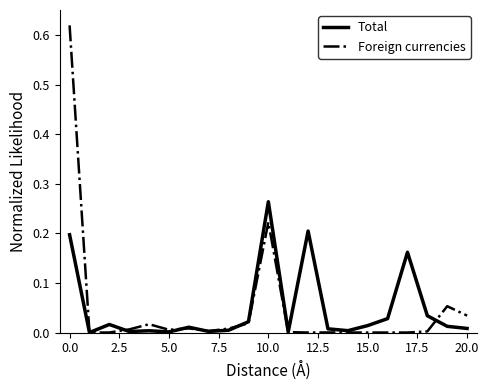

List the series in order of their peak value, lowest first.

Total, Foreign currencies